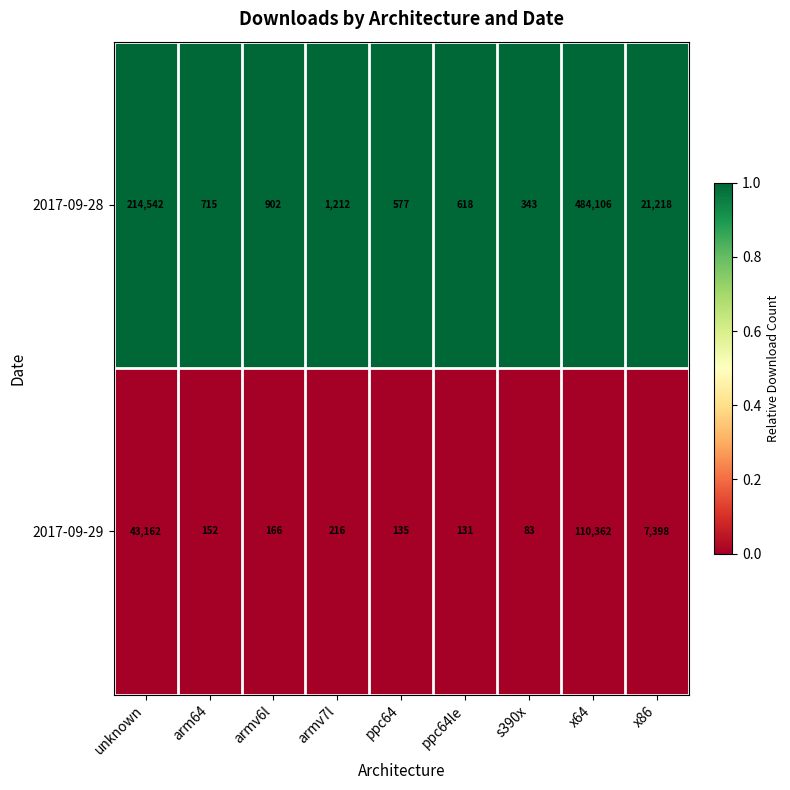

Which series has the largest range (max minus min)?

2017-09-28